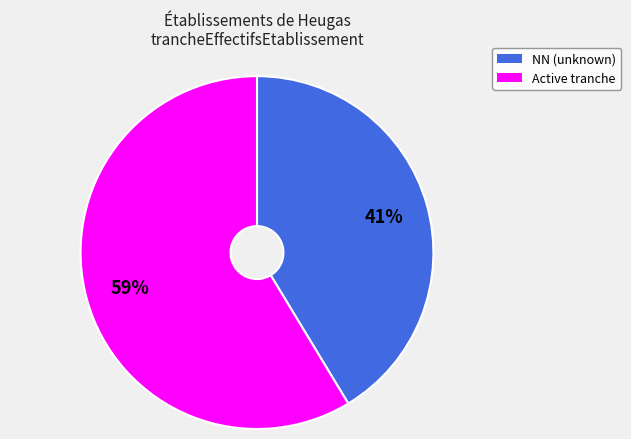

To the nearest percent, what is the average slice percentage?

50%